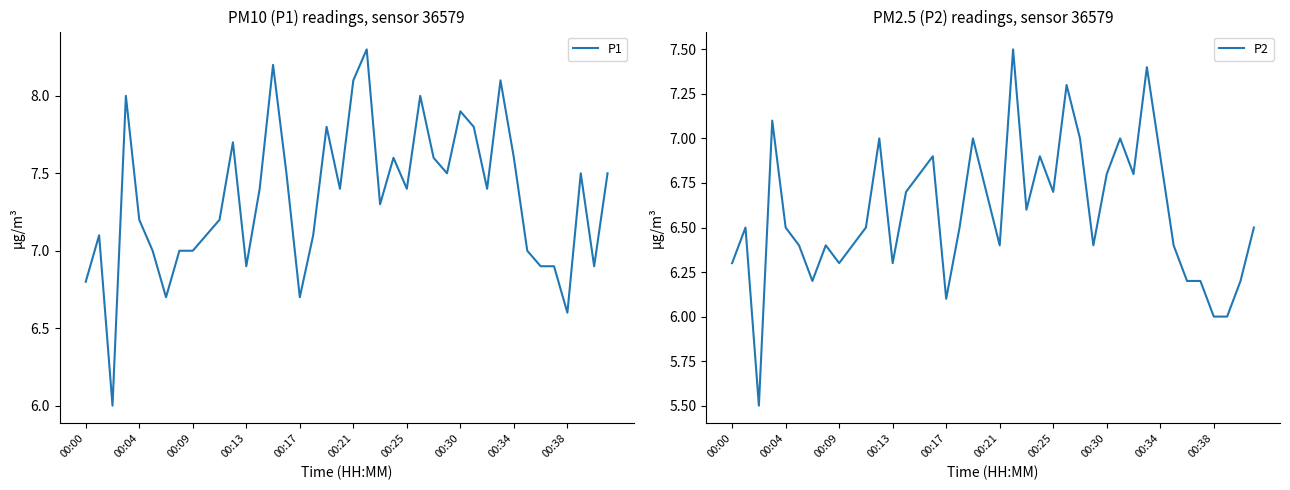

What is the minimum value for P1?

6.0